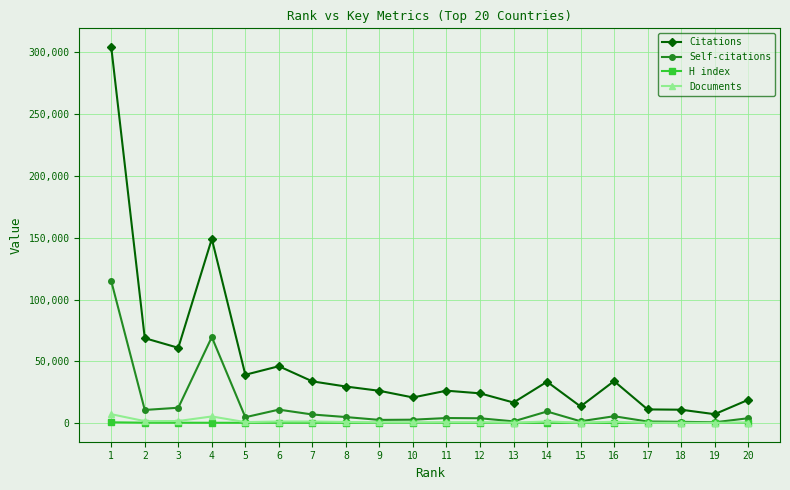

True or false: H index and Citations cross at least once.

False